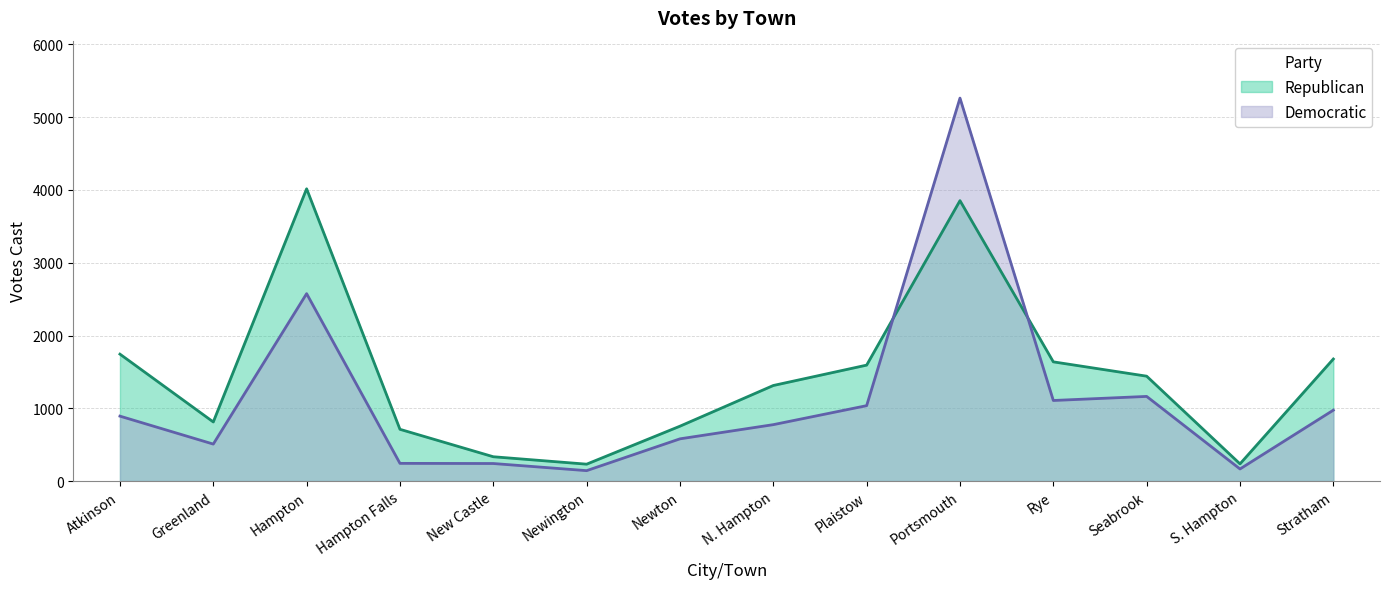

What is the label of the 10th point from the left?

Portsmouth